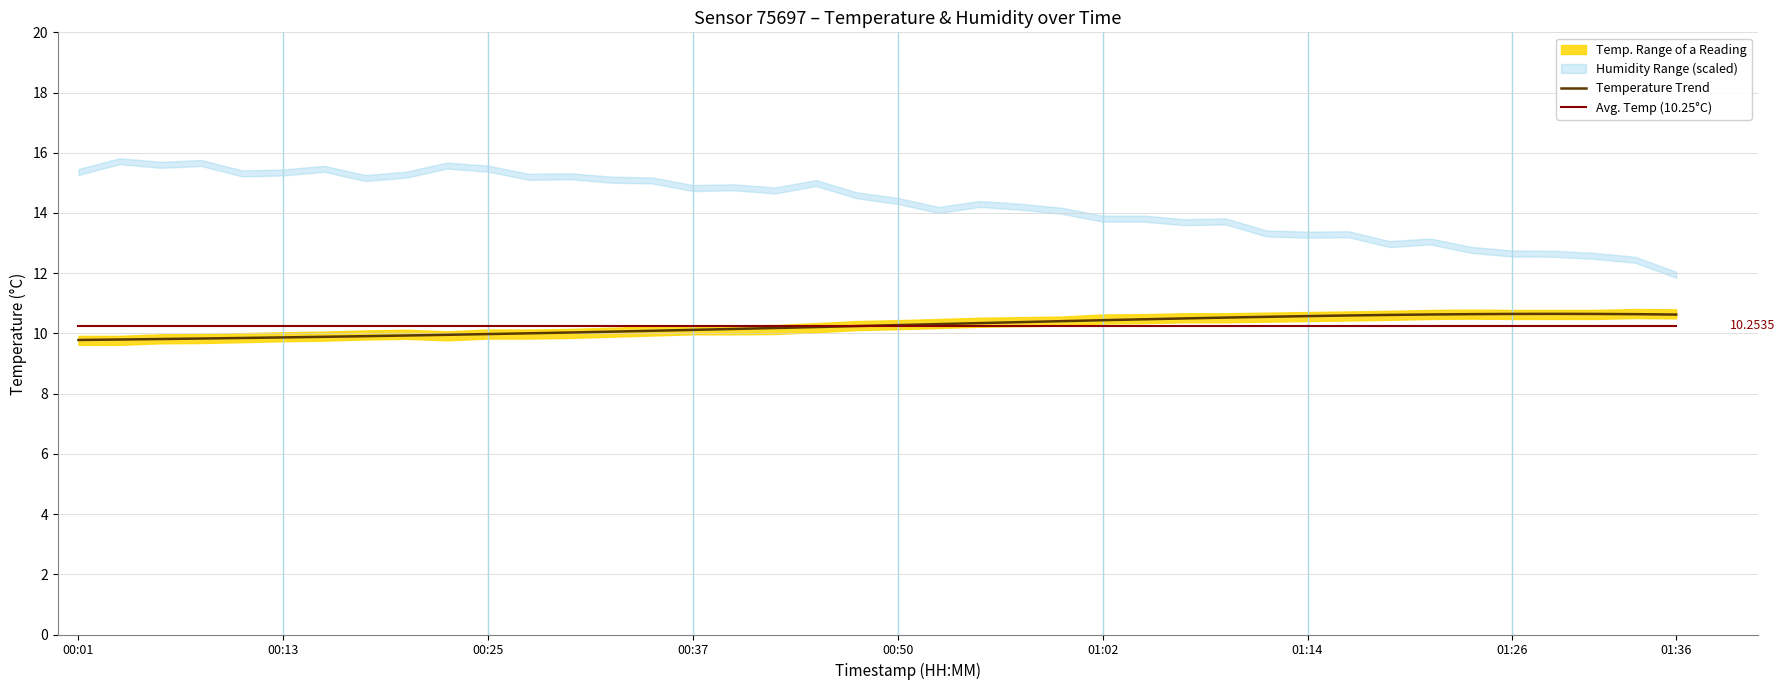

At which label does Temperature Trend reach its minimum?

00:01